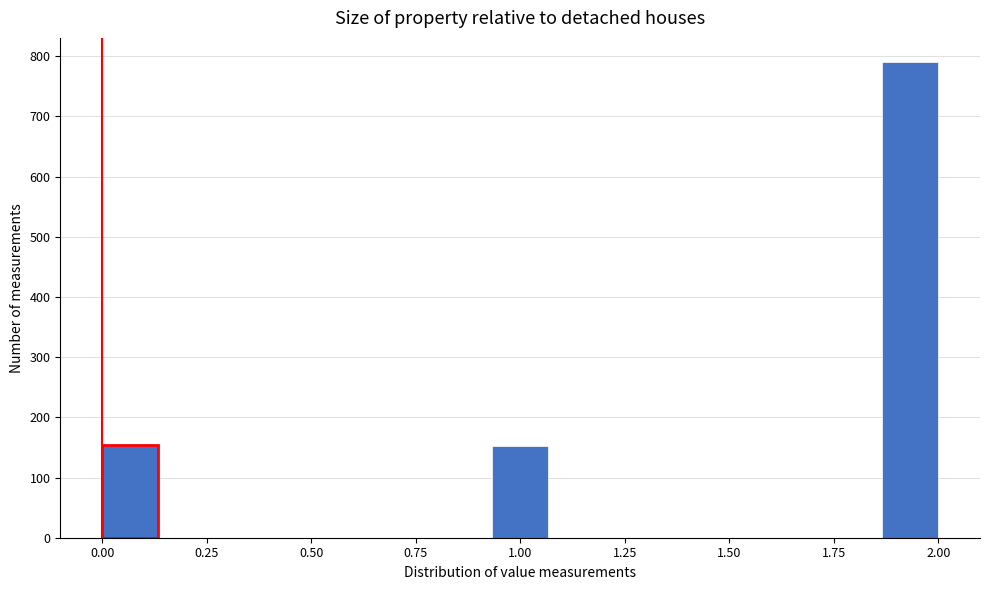

Read against the x-axis, roughly where is the centre of the tallest bar?

1.95